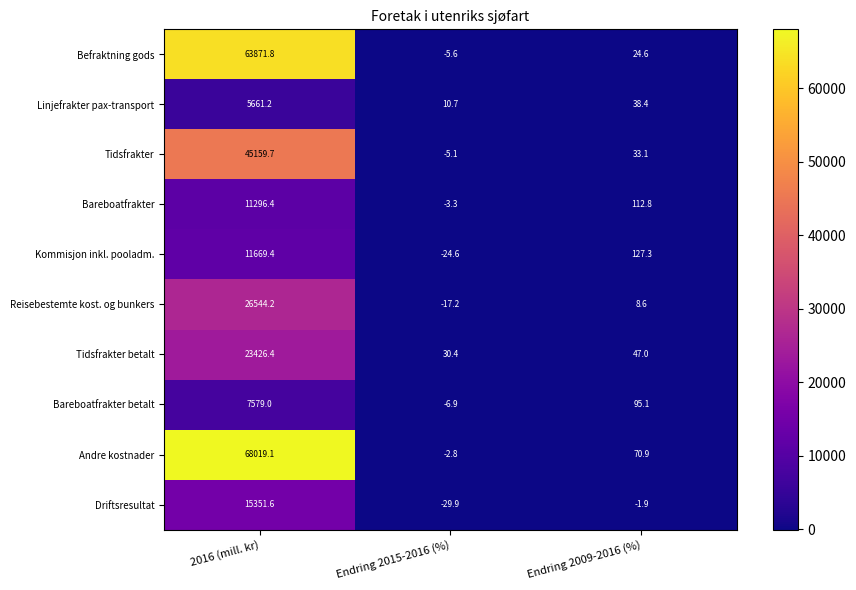

Is it true that Linjefrakter pax-transport equals 64.9 at Endring 2009-2016 (%)?

False